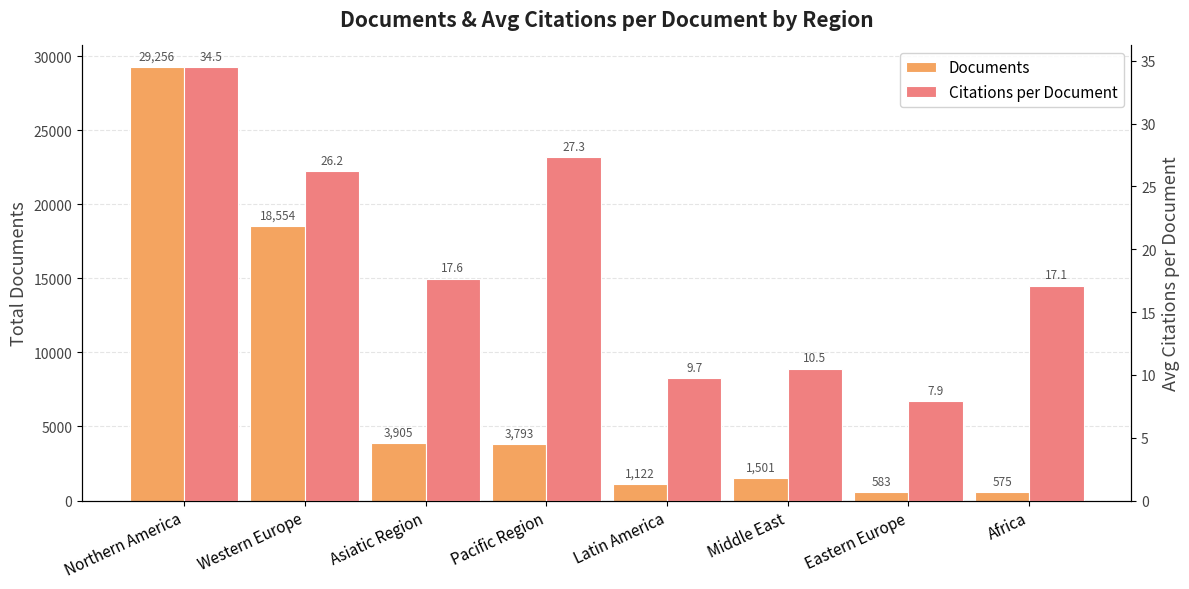

At how many categories does at least one series exceed 27860?

1